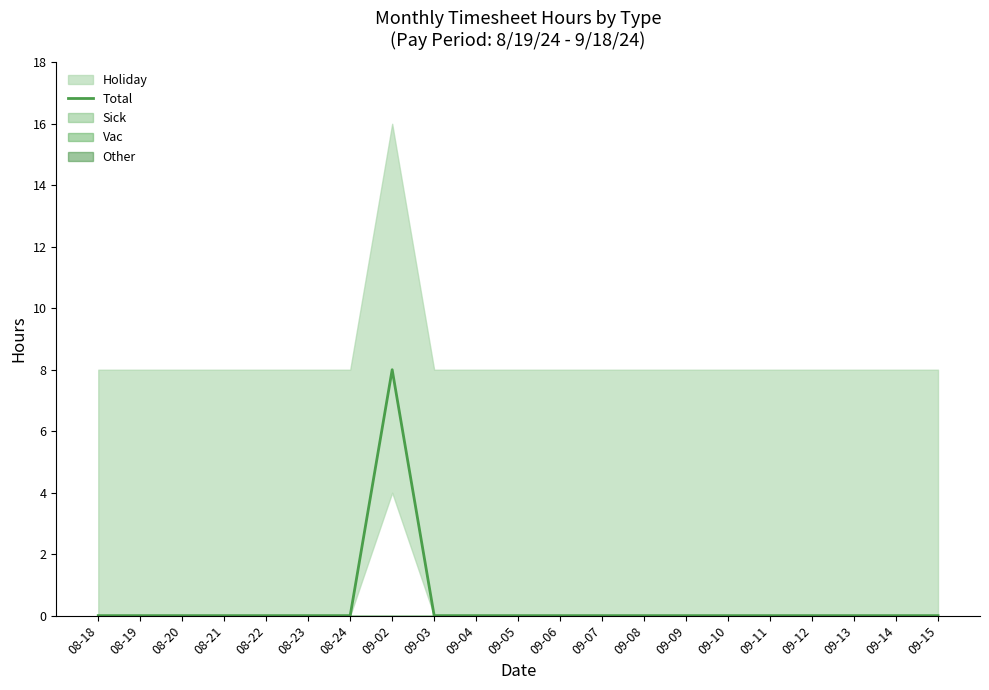

Reading left to right, extract all data points from this chart.

08-18=0	08-19=0	08-20=0	08-21=0	08-22=0	08-23=0	08-24=0	09-02=8	09-03=0	09-04=0	09-05=0	09-06=0	09-07=0	09-08=0	09-09=0	09-10=0	09-11=0	09-12=0	09-13=0	09-14=0	09-15=0